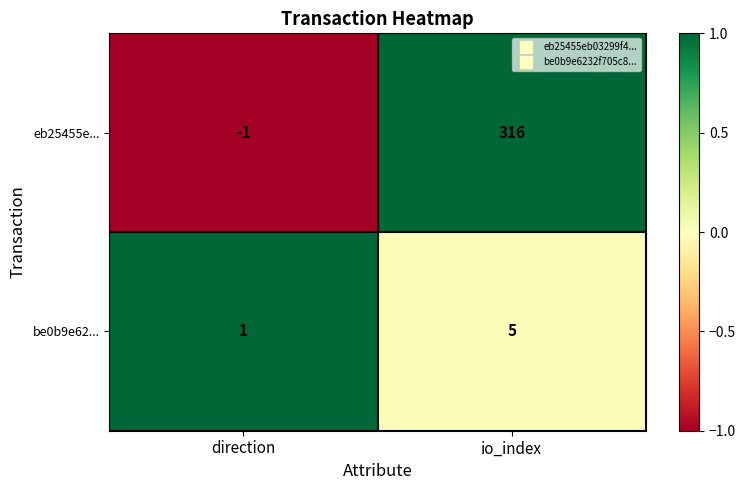

Rank the series by their maximum value, from highest to lowest.

eb25455e..., be0b9e62...